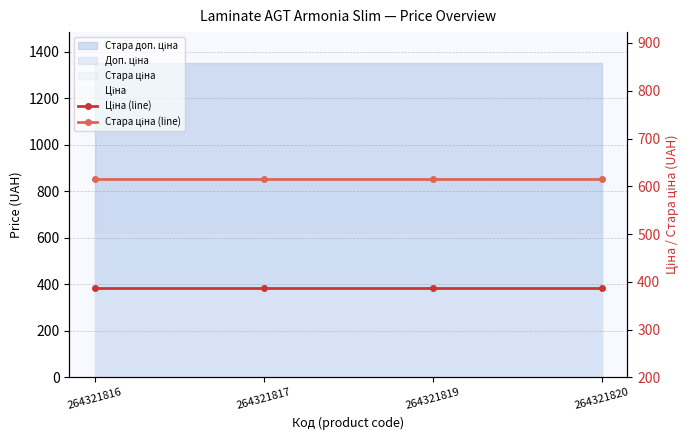

How many distinct data groups are displayed?

2